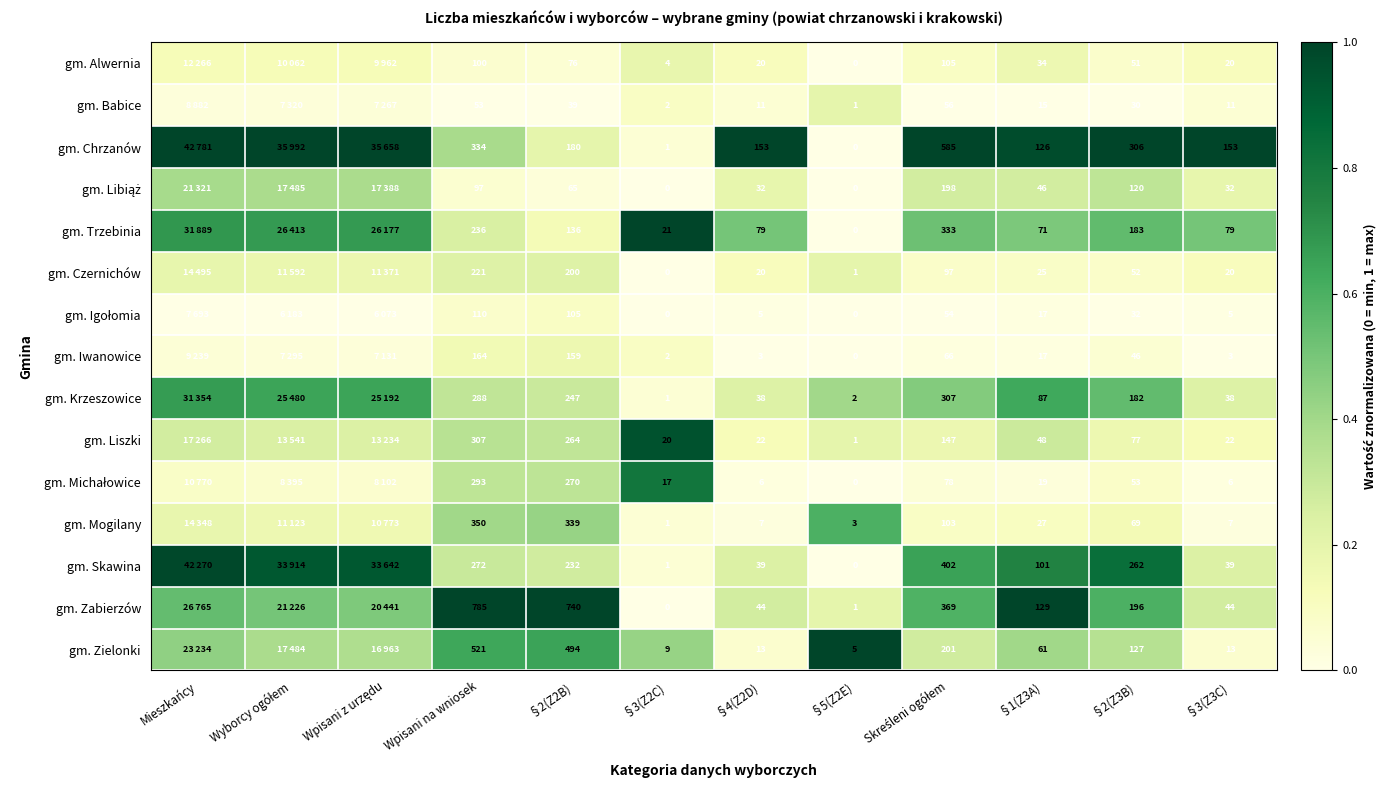

What is the total value across all series at §2(Z3B)?

1786.0